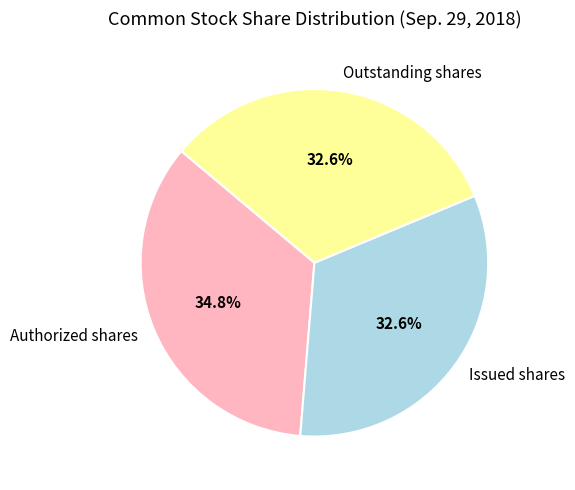

To the nearest percent, what percentage of the pie is Authorized shares?

35%